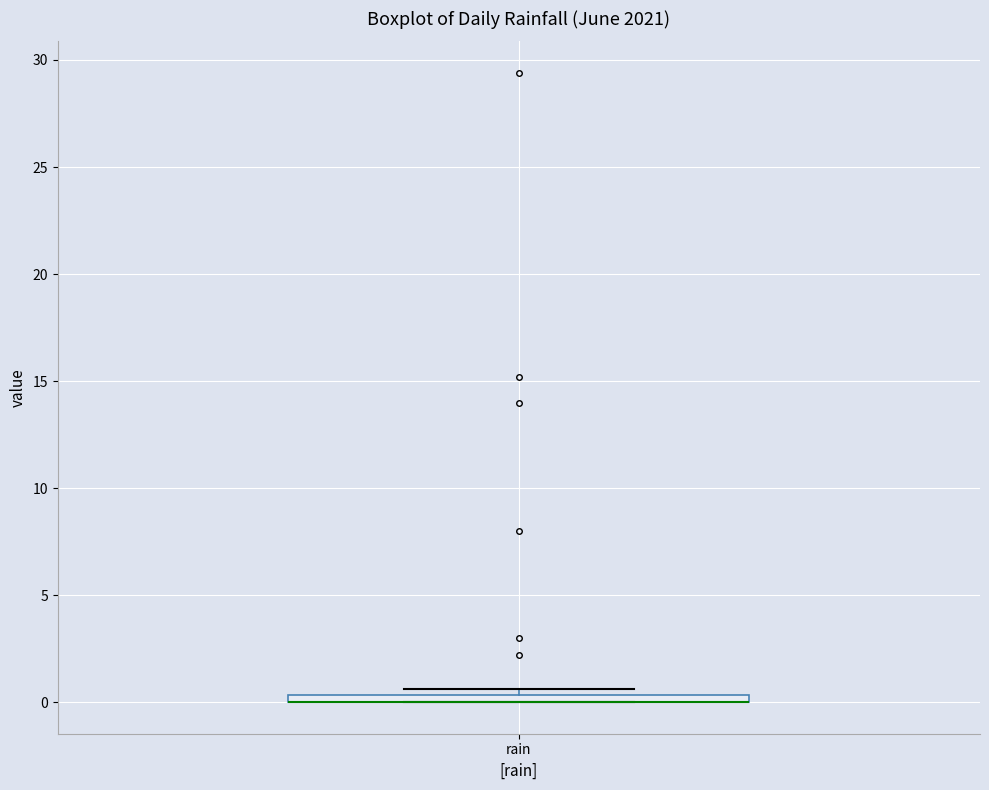

Where is the lower edge of the box for rain on the y-axis? The values are not printed on the chart, so give them approximately, as read against the axis.

0.0